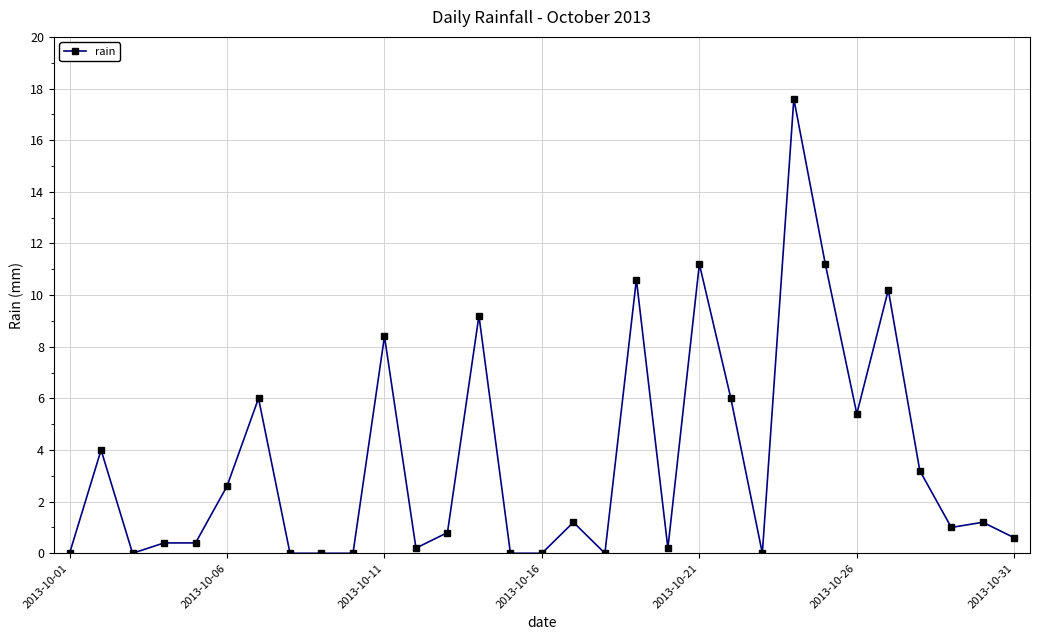

What is the difference between the second highest and second lowest values?

11.2